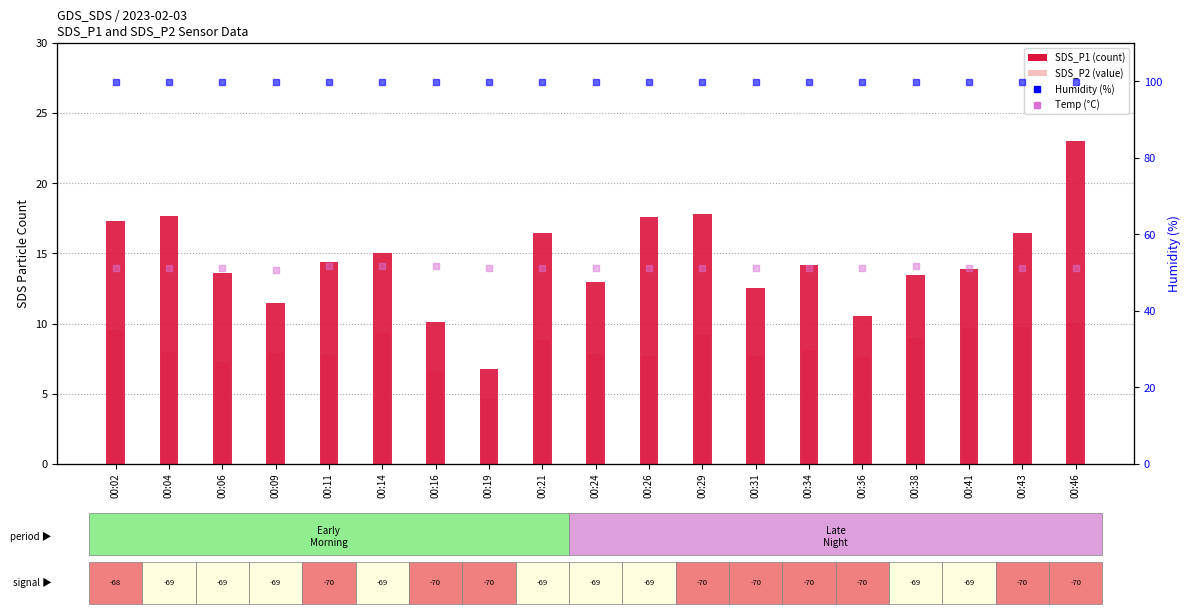

Which series reaches the minimum Y coordinate?

SDS_P2